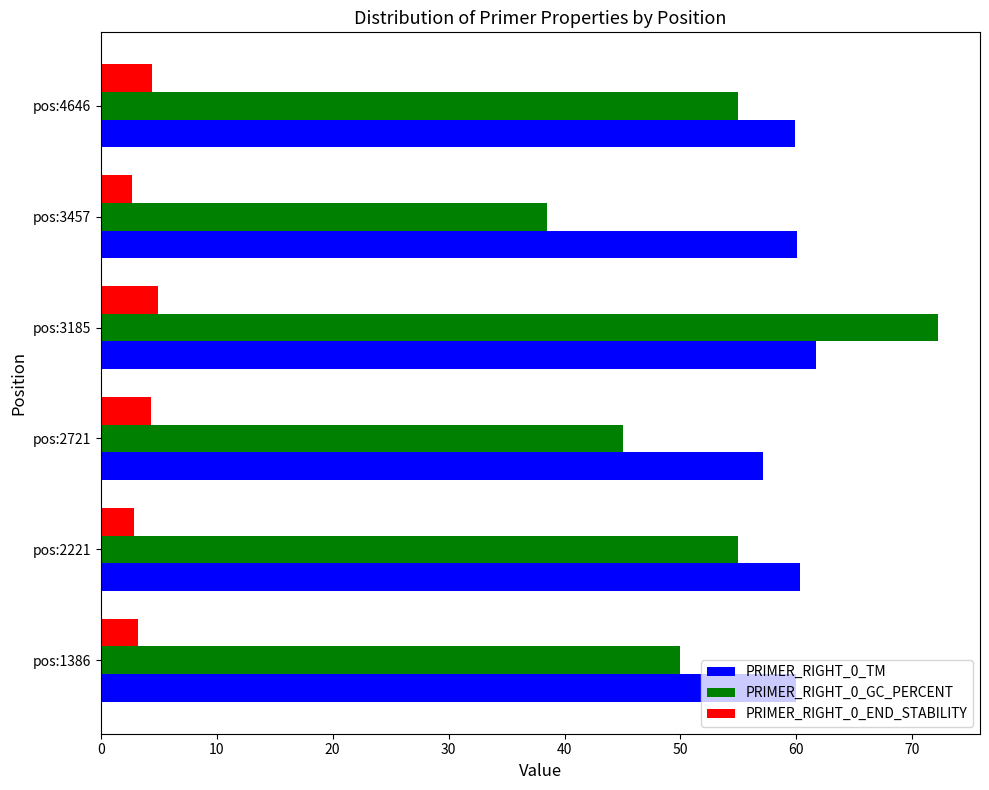

Between pos:2221 and pos:3457, which series saw the biggest shift?

PRIMER_RIGHT_0_GC_PERCENT